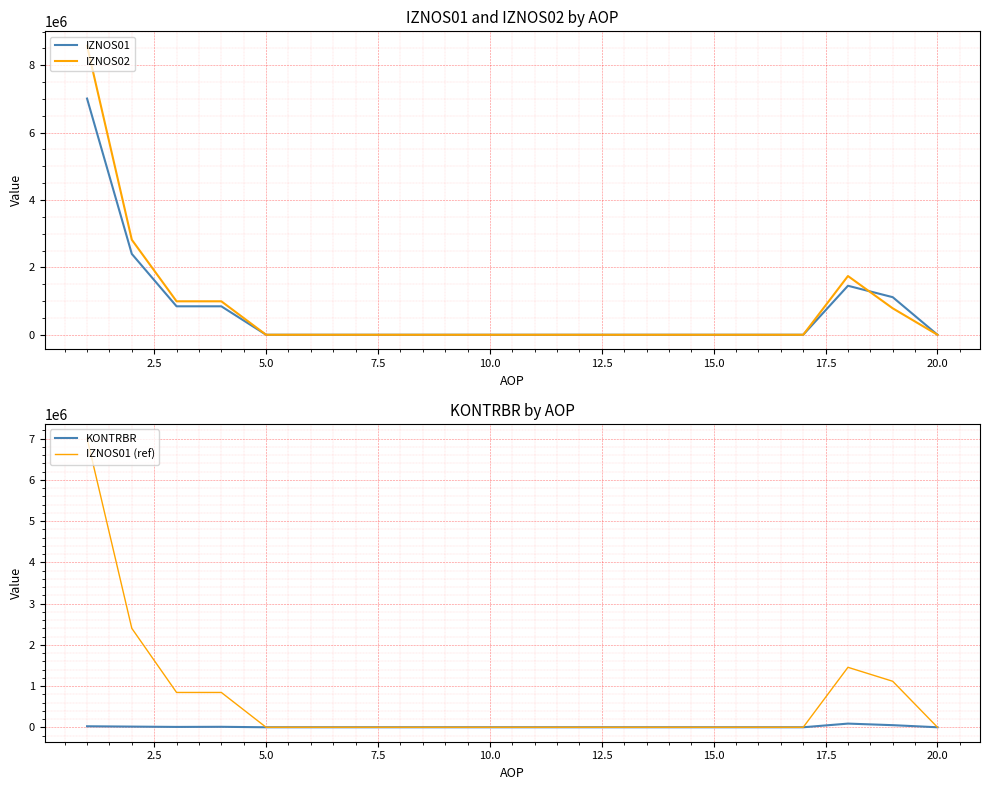

The value of IZNOS02 at 10.0 is 0.0. True or false?

True